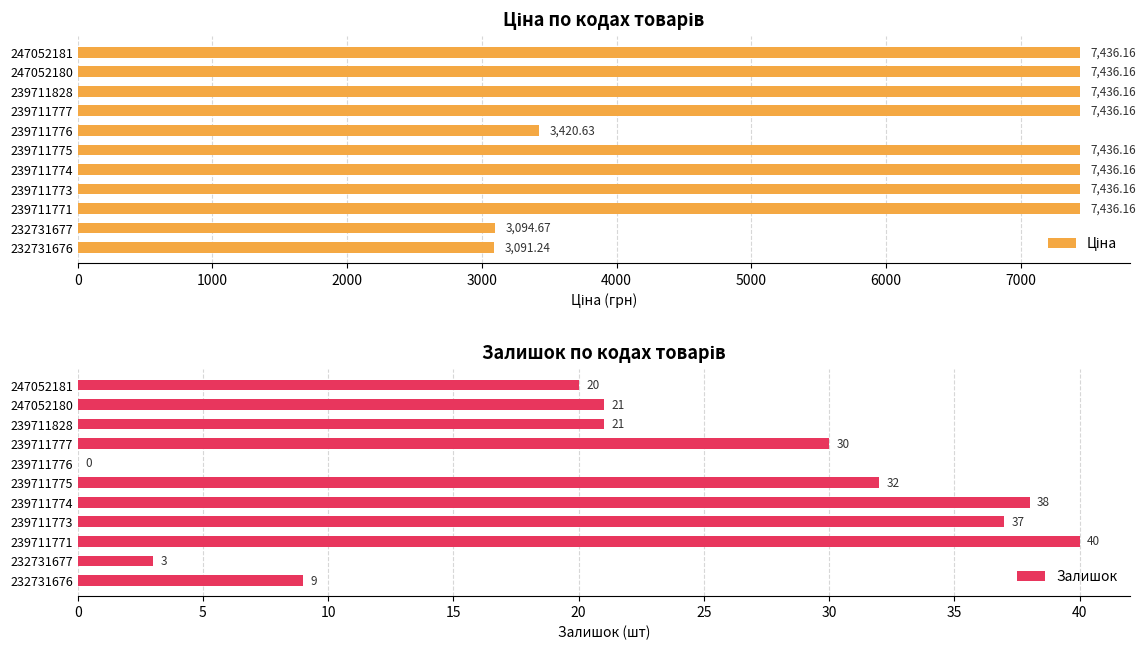

The value of Залишок at 247052181 is 20. True or false?

True